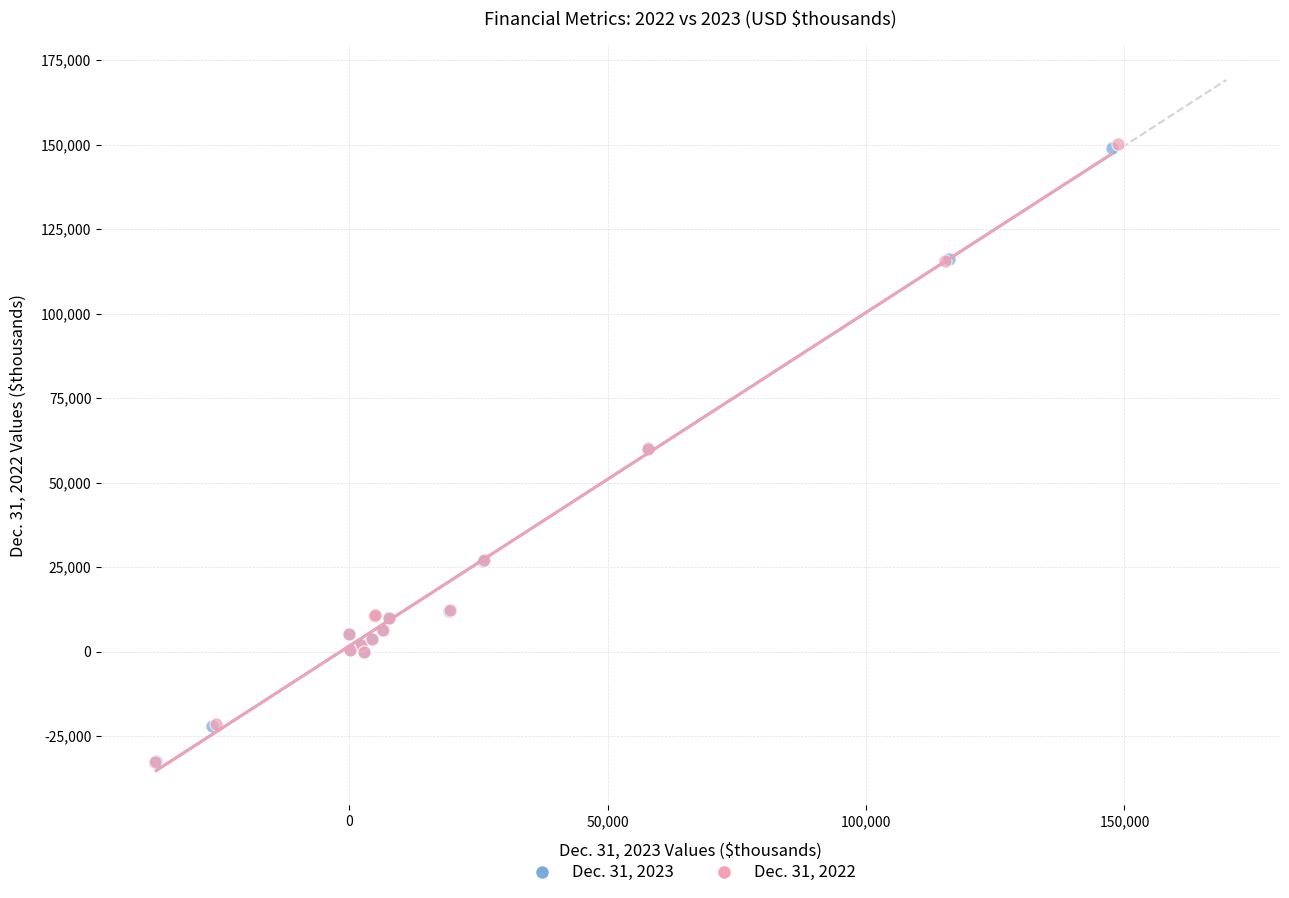

What are all the series names shown in the legend?

Dec. 31, 2023, Dec. 31, 2022